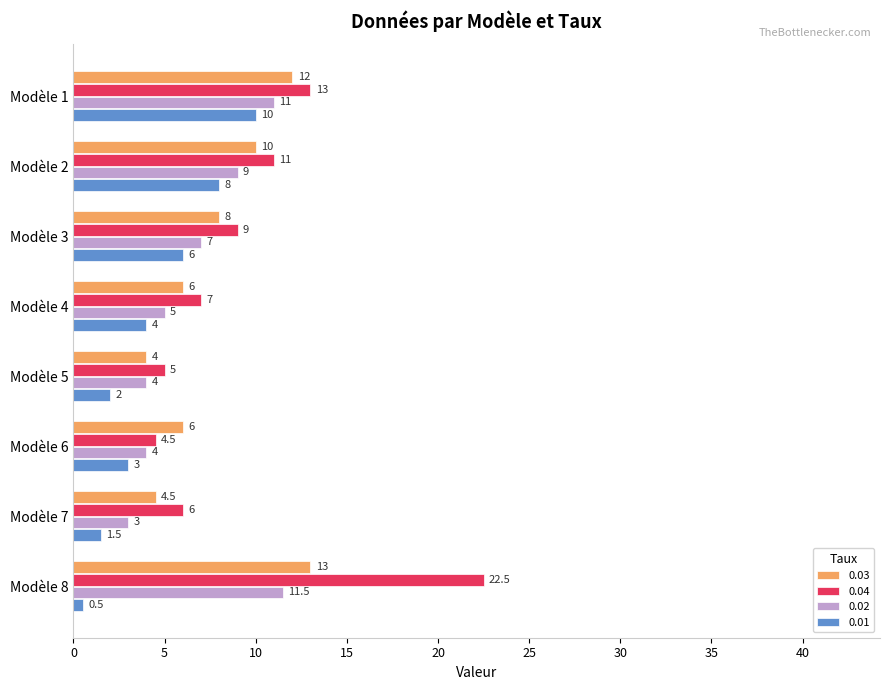

Where is 0.03 nearest to the value 8?

Modèle 3